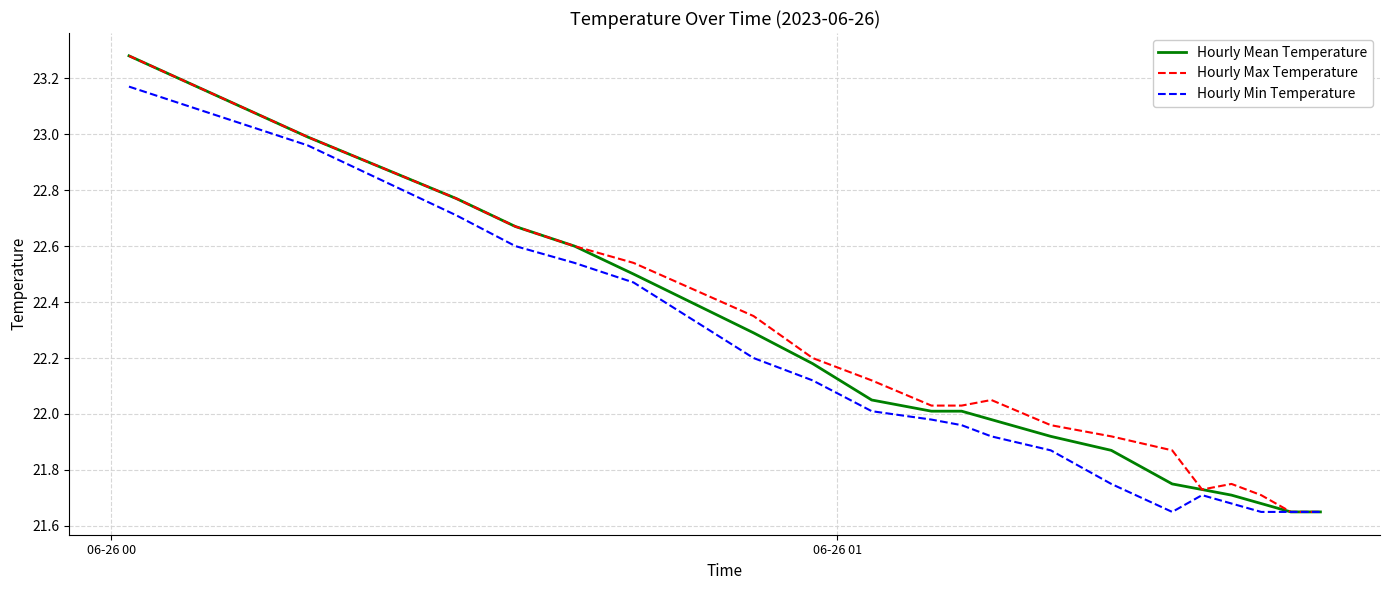

True or false: Hourly Min Temperature has more than 2 interior local peaks.

False